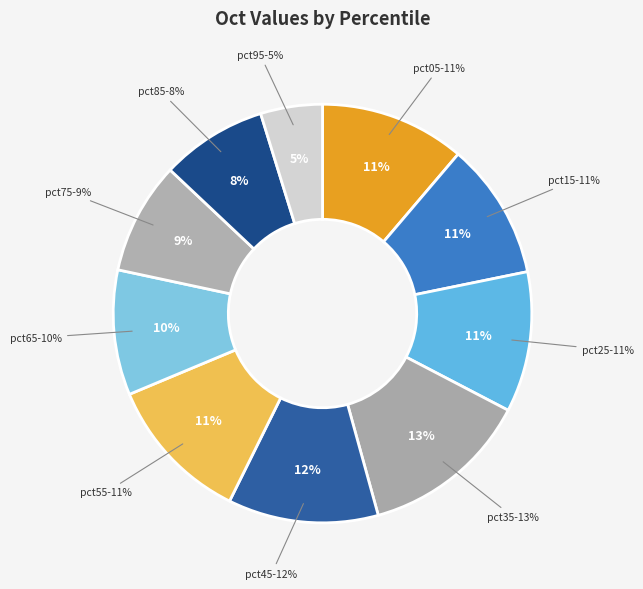

Does pct45 account for over 50% of the chart?

No